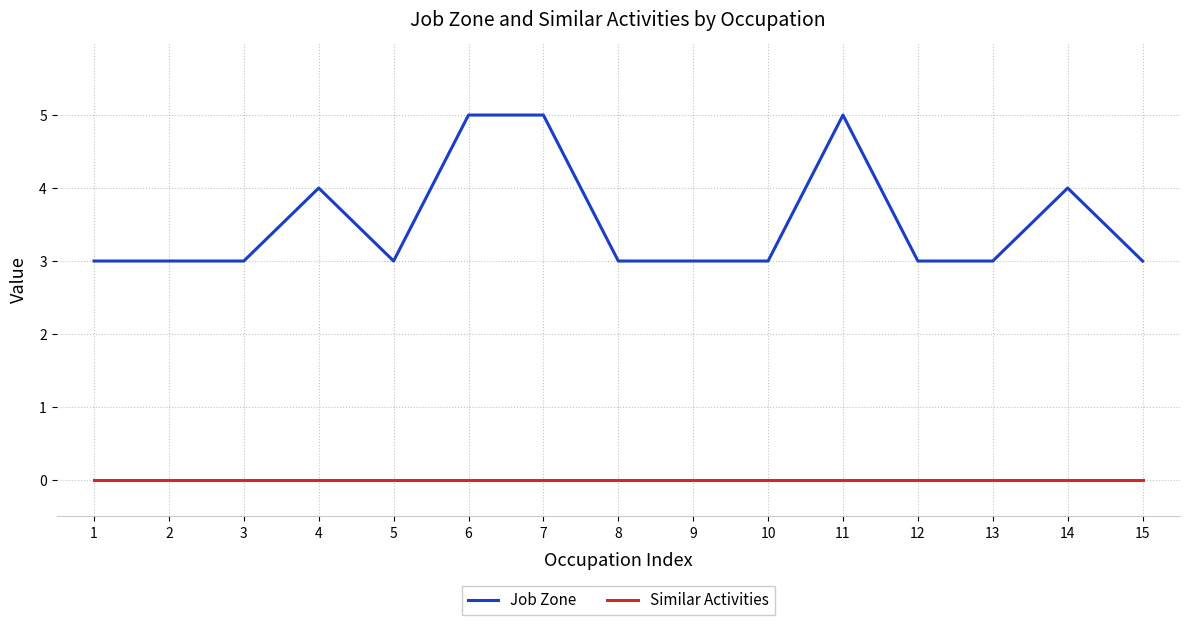

Between 5 and 6, which series saw the biggest shift?

Job Zone